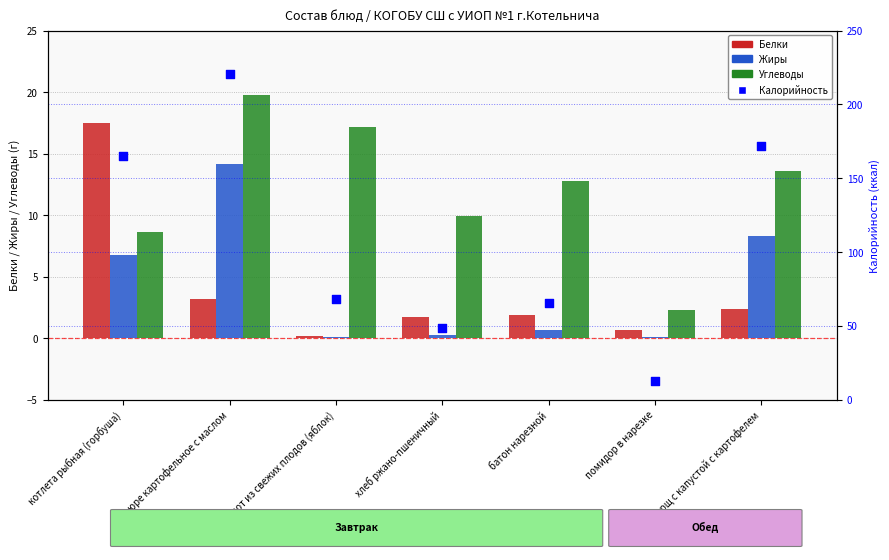

Which series has the largest Y range (max minus min)?

Калорийность